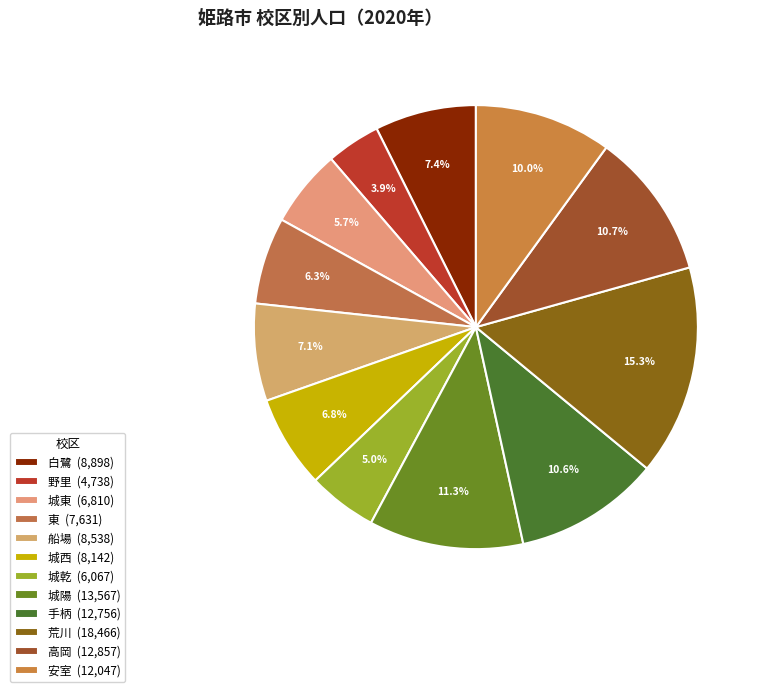

To the nearest percent, what is the difference between the 高岡 and 荒川 slice percentages?

5%